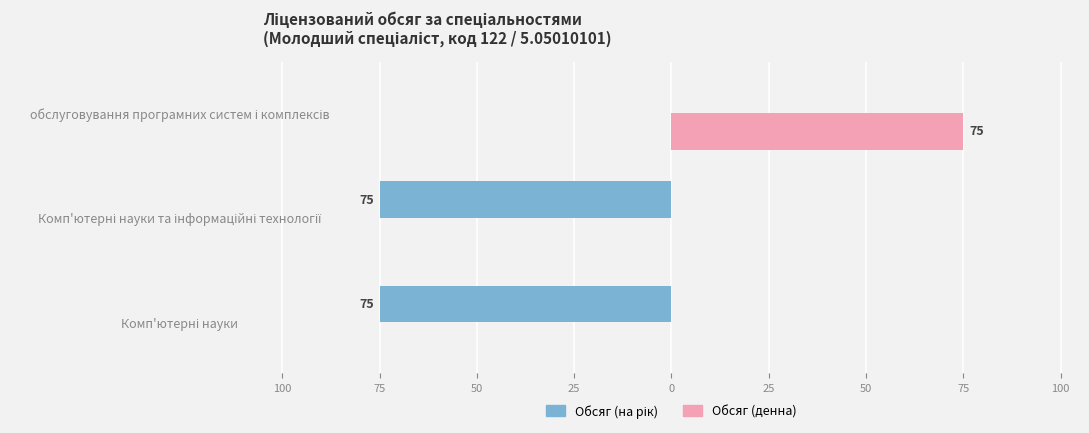

What is the value of the Обсяг (на рік) bar at the 1st from the left?

-75